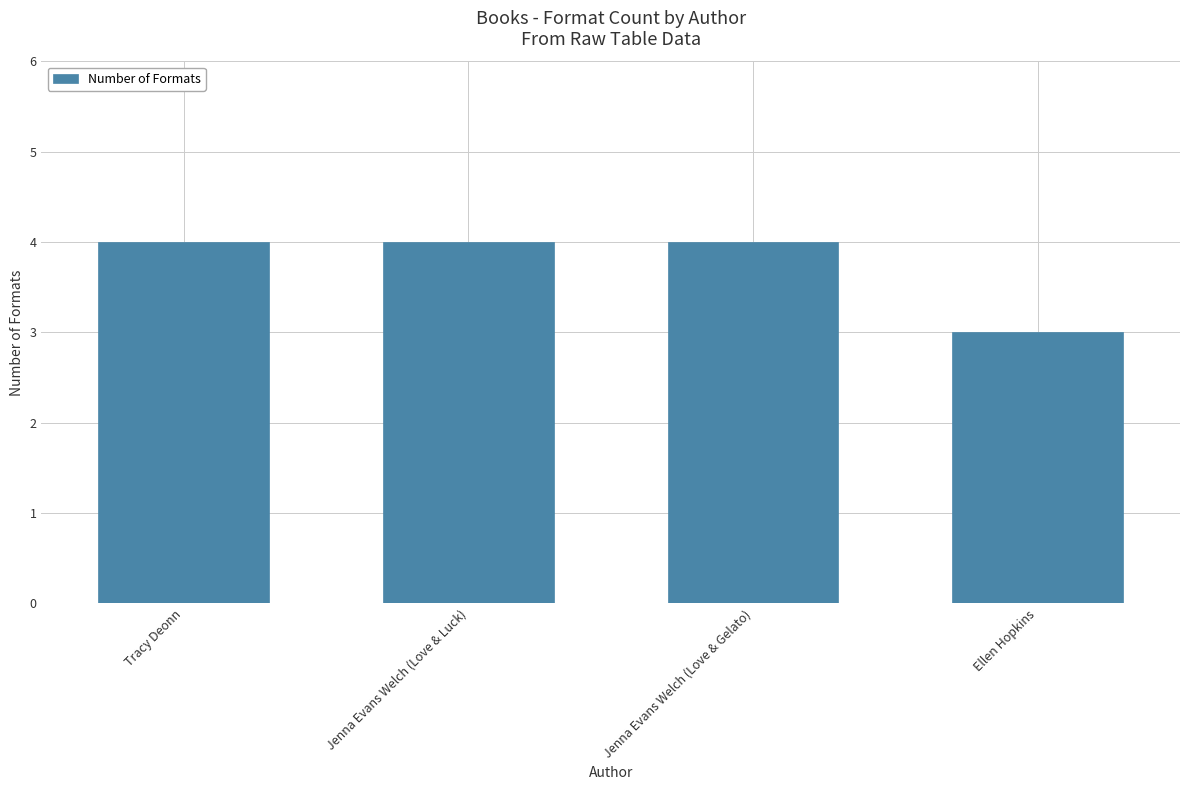

Are the bars grouped side by side (vs. stacked)?

No